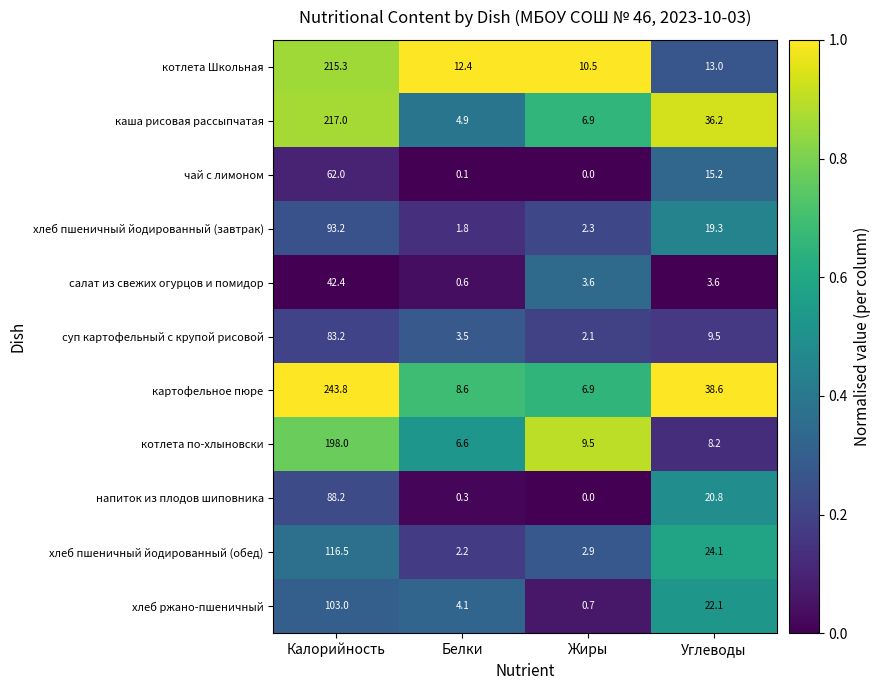

What is the difference between the highest and lowest values at Калорийность?

201.4